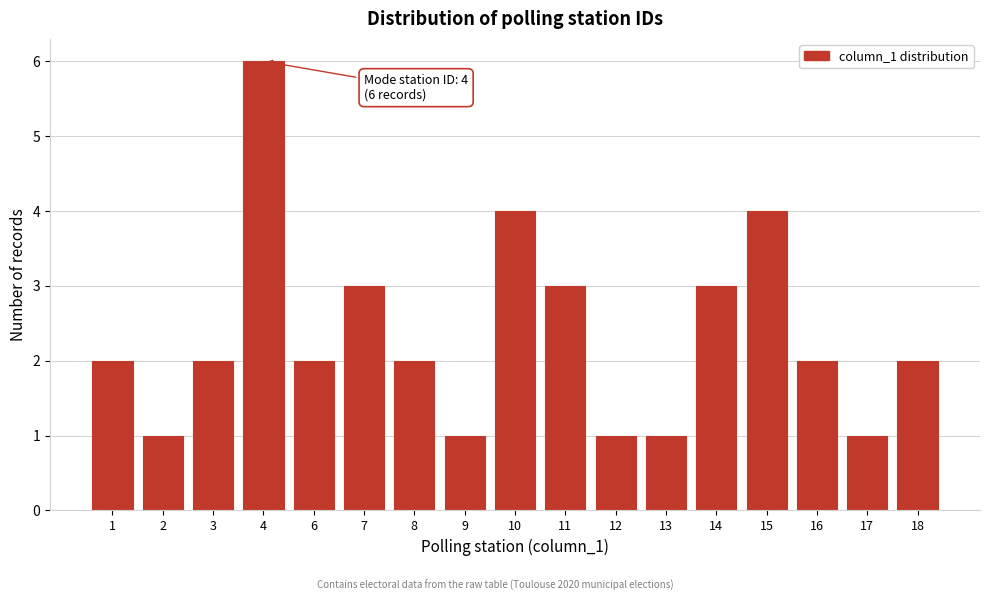

Reading left to right, what are all the values shown in this chart?

2	1	2	6	2	3	2	1	4	3	1	1	3	4	2	1	2